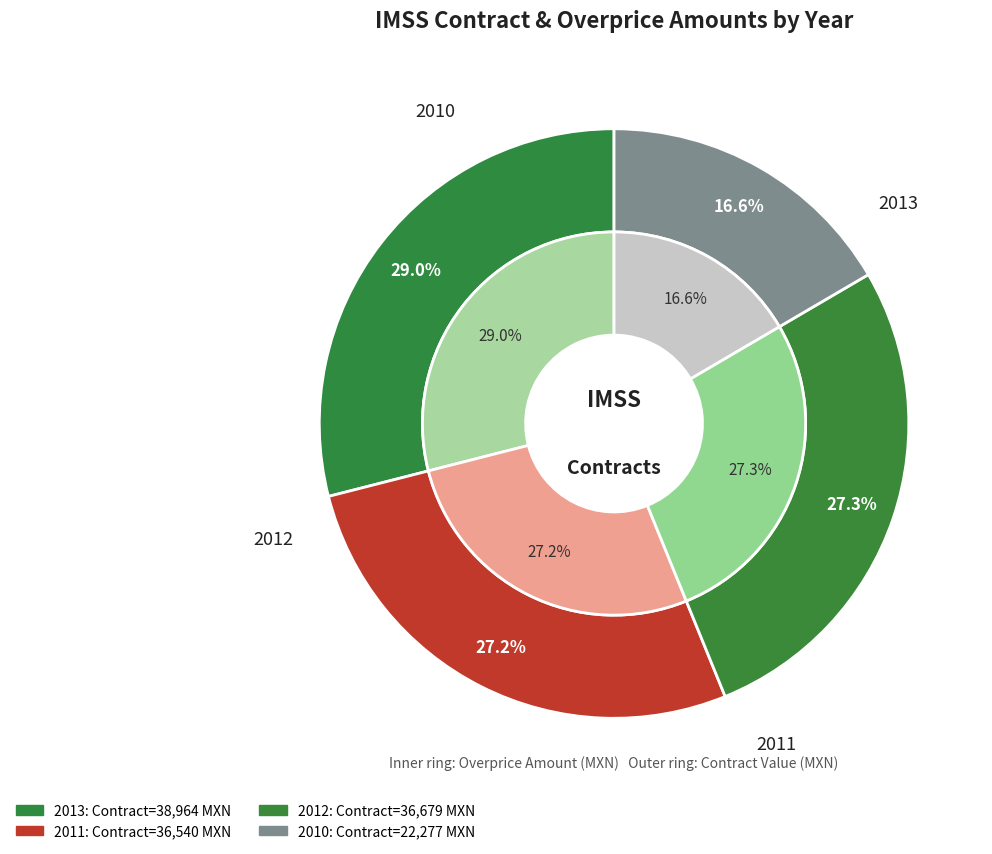

True or false: 2011 (contract) accounts for 27% of the total.

True